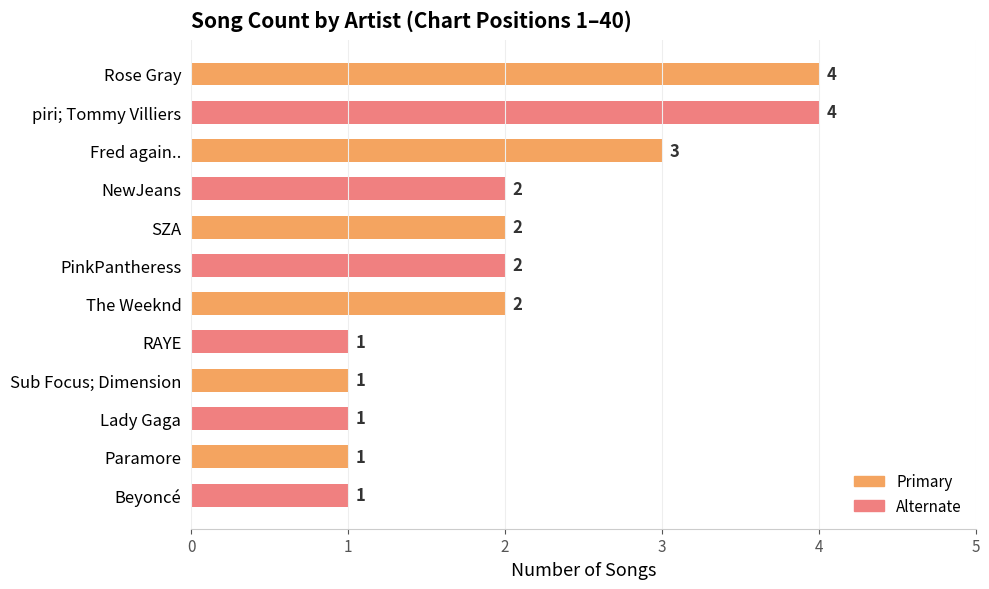

Which has a higher value, Paramore or Rose Gray?

Rose Gray